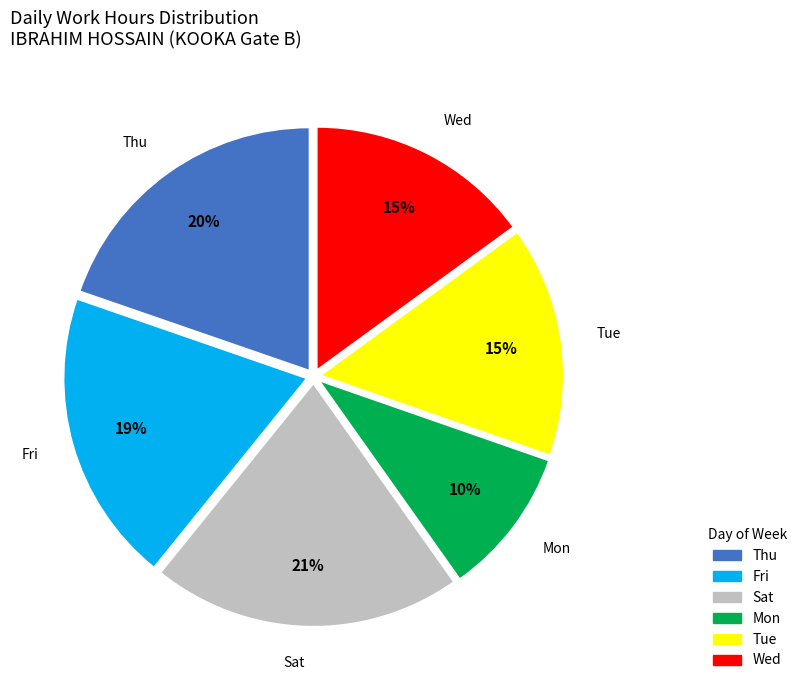

To the nearest percent, what portion does Tue represent?

15%